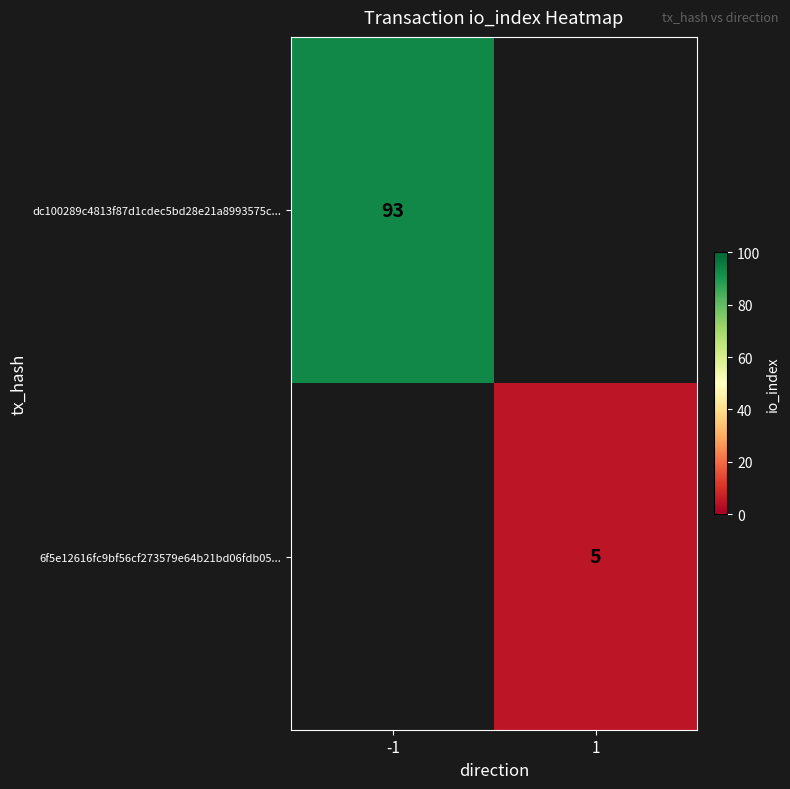

Is it true that dc100289c4813f87d1cdec5bd28e21a8993575c... equals 93 at -1?

True